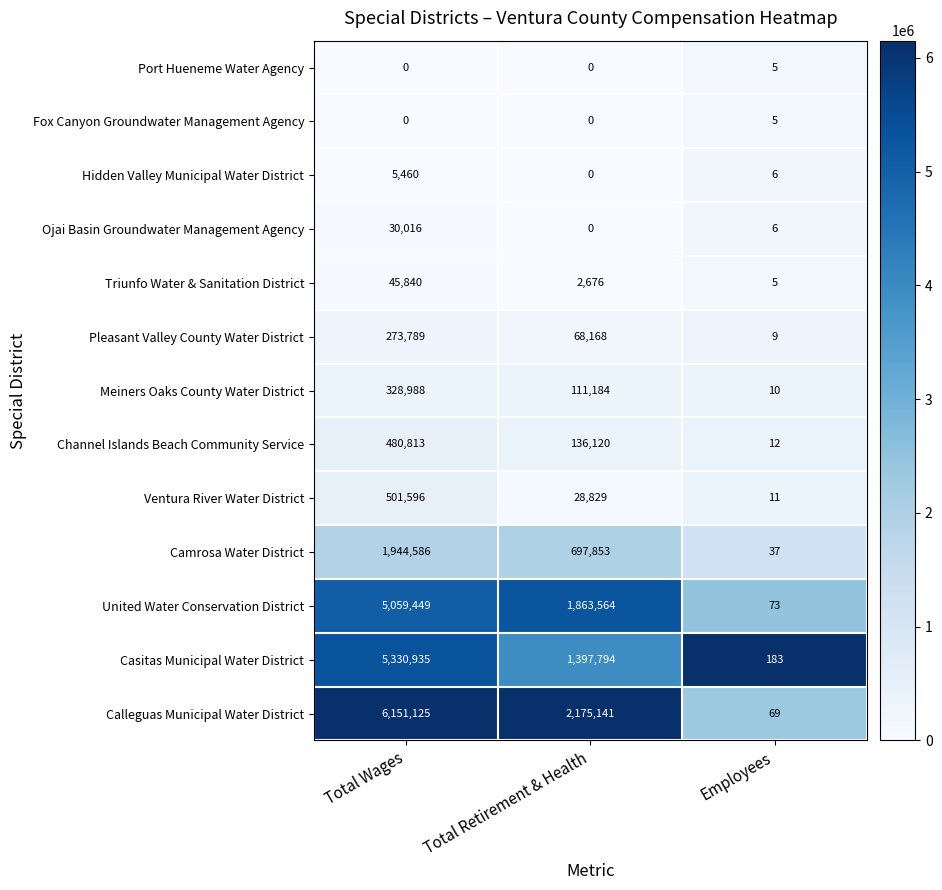

Which series changed the most between Total Retirement & Health and Employees?

Calleguas Municipal Water District